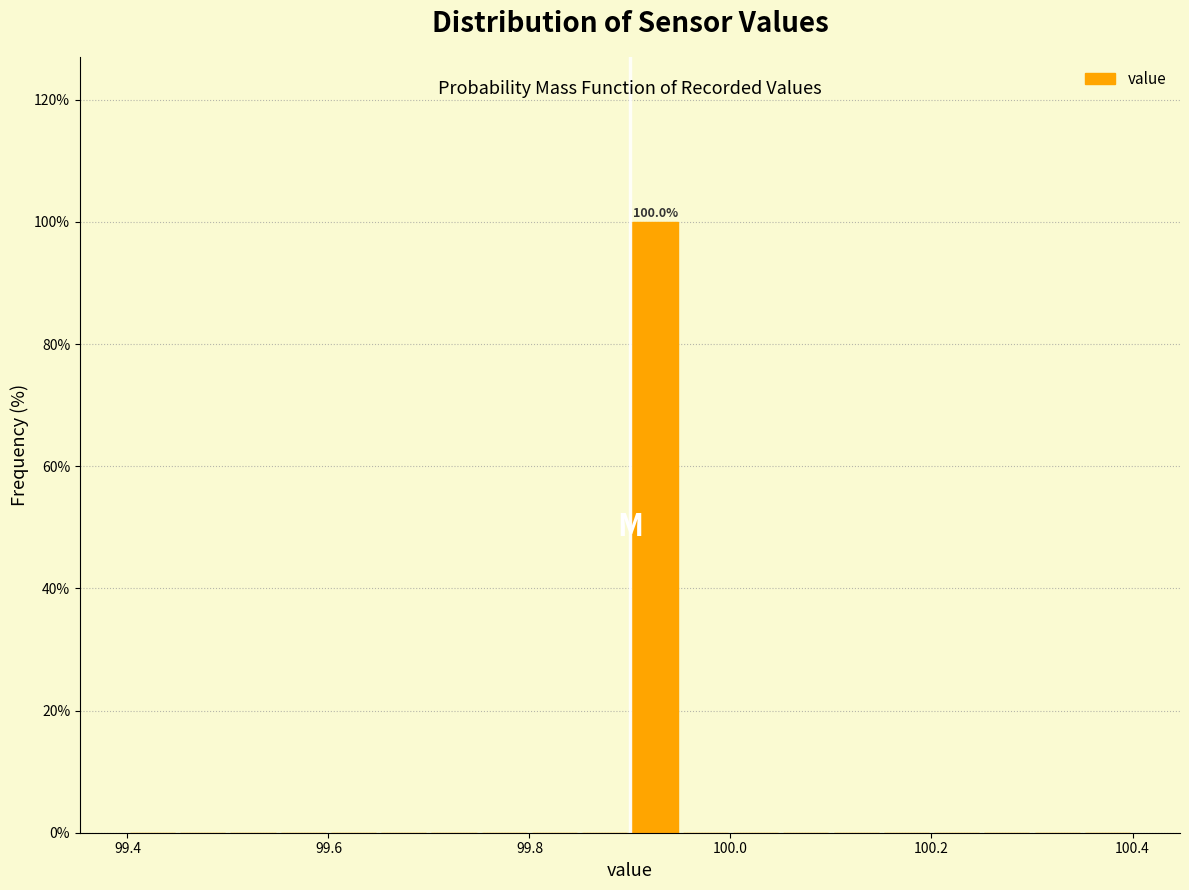

Around what value on the x-axis is the tallest bar? Give the approximate position of its centre, as read against the axis.

99.92